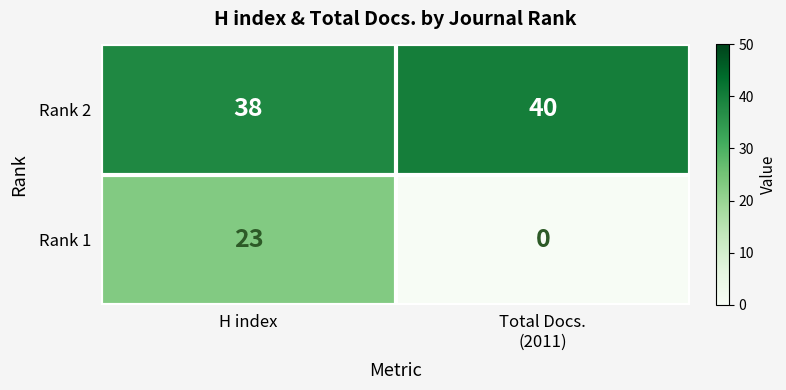

Read the Rank 2 value at H index.

38